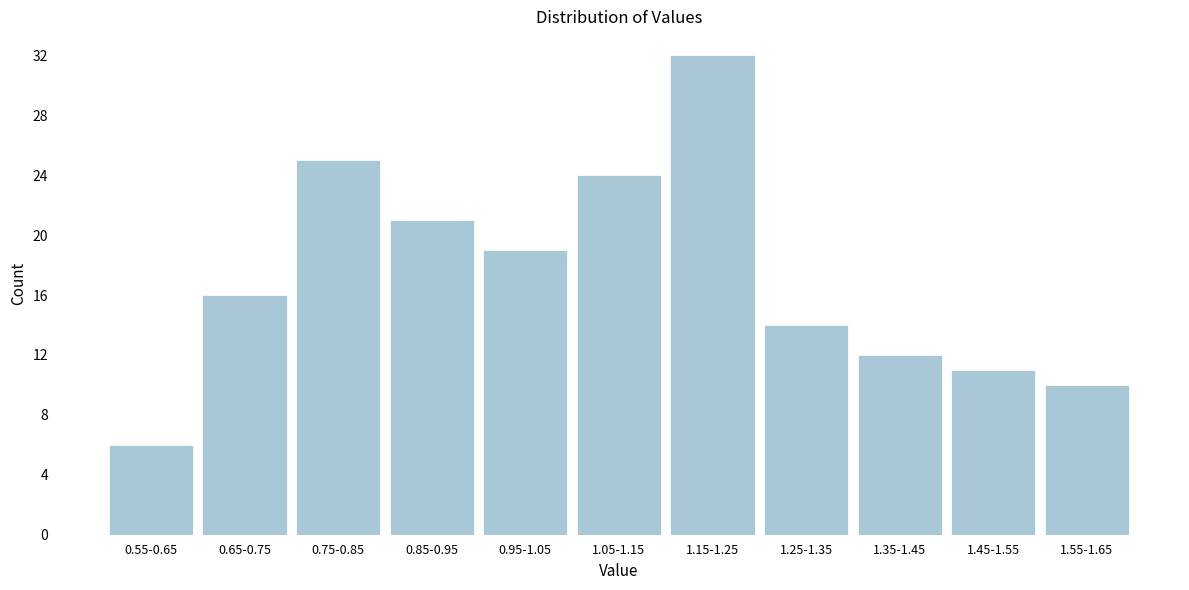

Reading left to right, transcribe all the data shown in this chart.

0.55-0.65=6	0.65-0.75=16	0.75-0.85=25	0.85-0.95=21	0.95-1.05=19	1.05-1.15=24	1.15-1.25=32	1.25-1.35=14	1.35-1.45=12	1.45-1.55=11	1.55-1.65=10